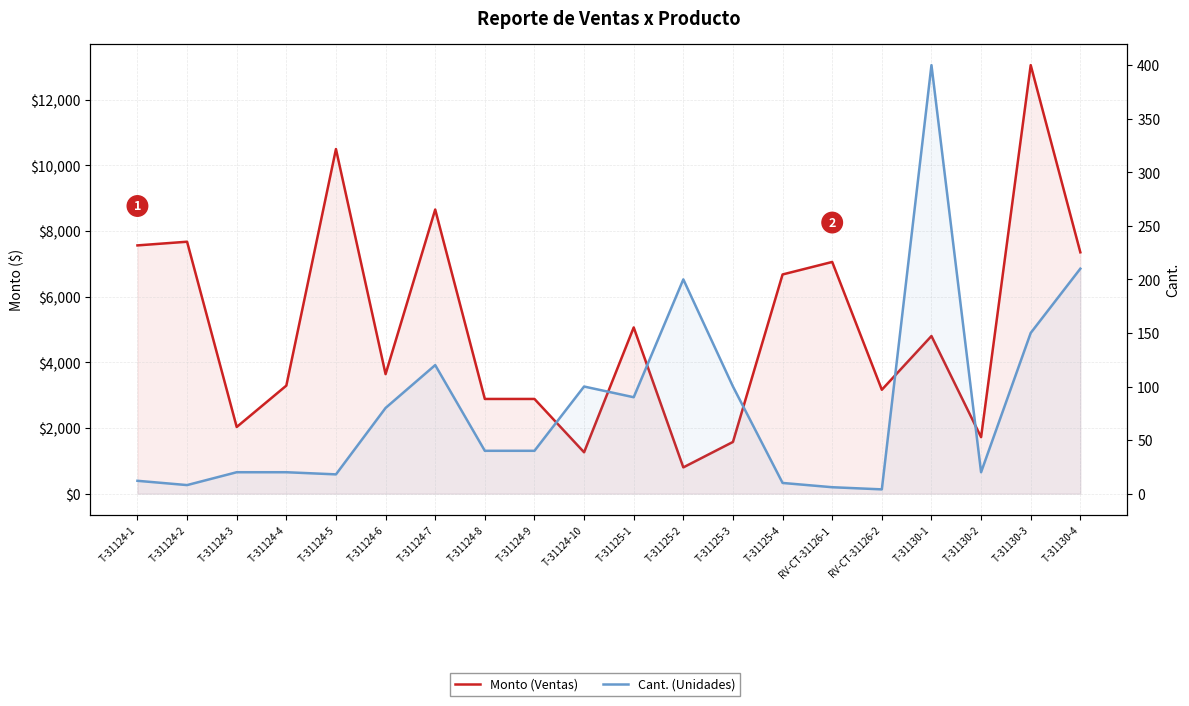

Which category has the lowest value in the Cant. (Unidades) series?

RV-CT-31126-2